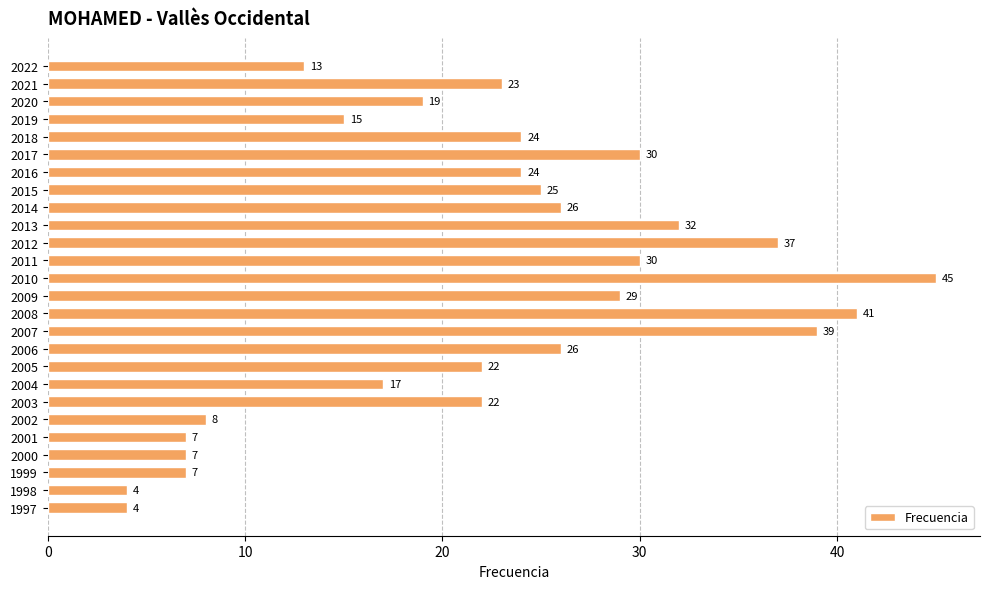

What is the minimum value shown in the chart?

4